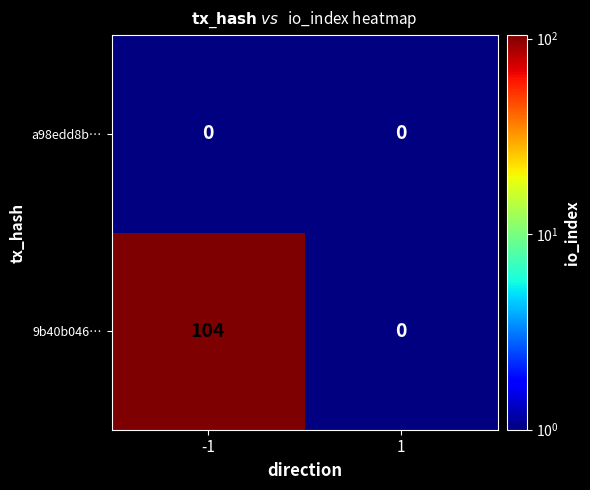

True or false: 9b40b046e36e9d9a97714329066a84dbb10357a has a value of 71 at -1.

False